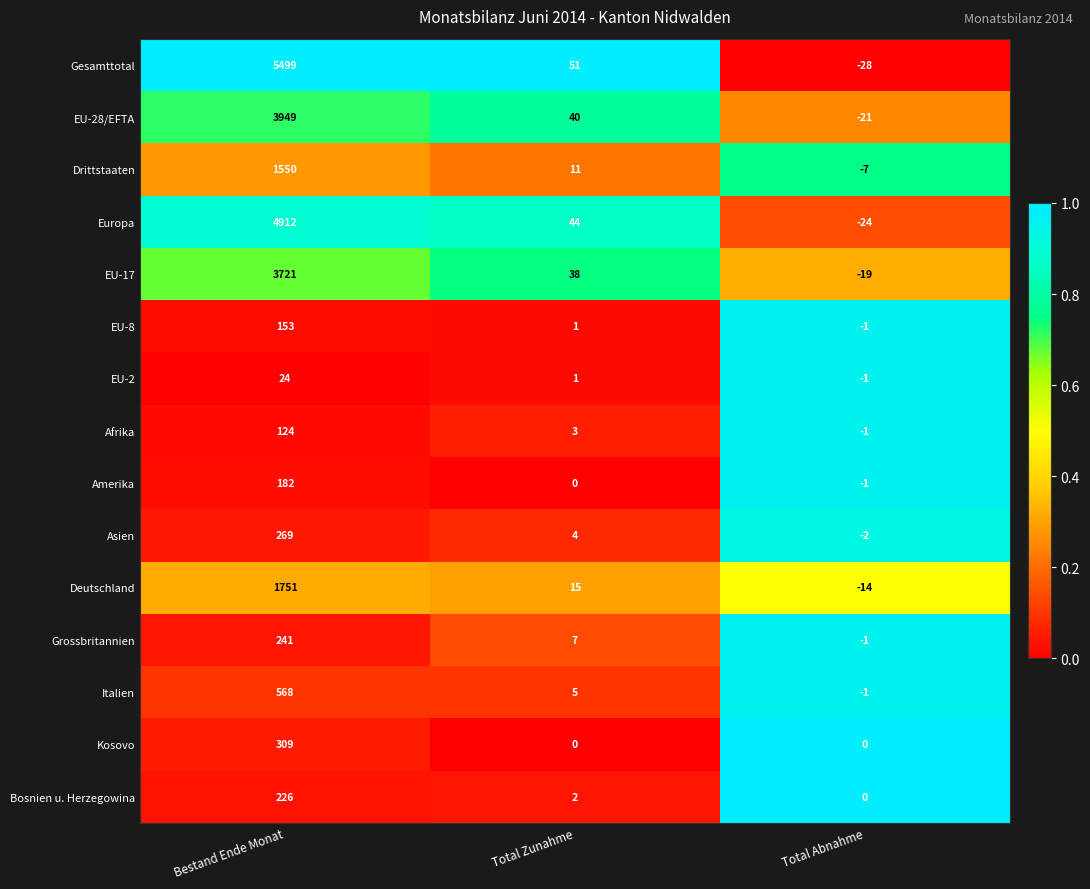

At Bestand Ende Monat, list the series in order from largest to smallest.

Gesamttotal, Europa, EU-28/EFTA, EU-17, Deutschland, Drittstaaten, Italien, Kosovo, Asien, Grossbritannien, Bosnien u. Herzegowina, Amerika, EU-8, Afrika, EU-2